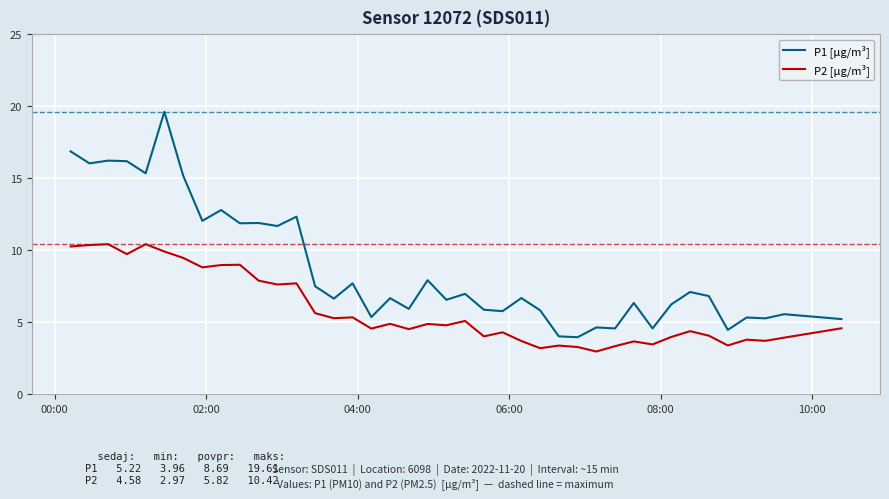

Which series has the largest total across all categories?

P1 [µg/m³]